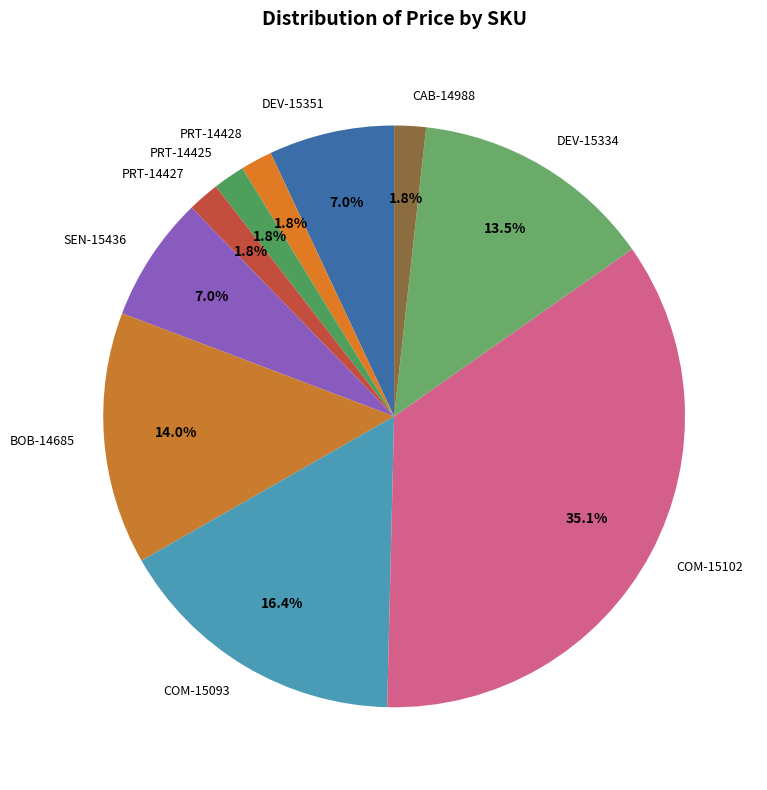

What percentage is the DEV-15351 slice, to the nearest percent?

7%